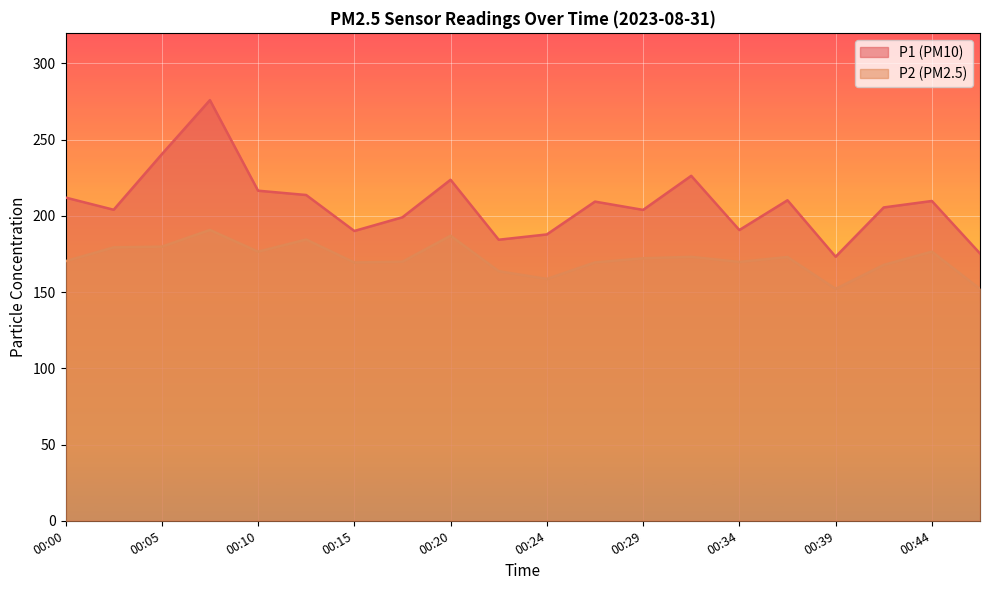

What is the difference between the second highest and minimum values in the P2 series?

34.9